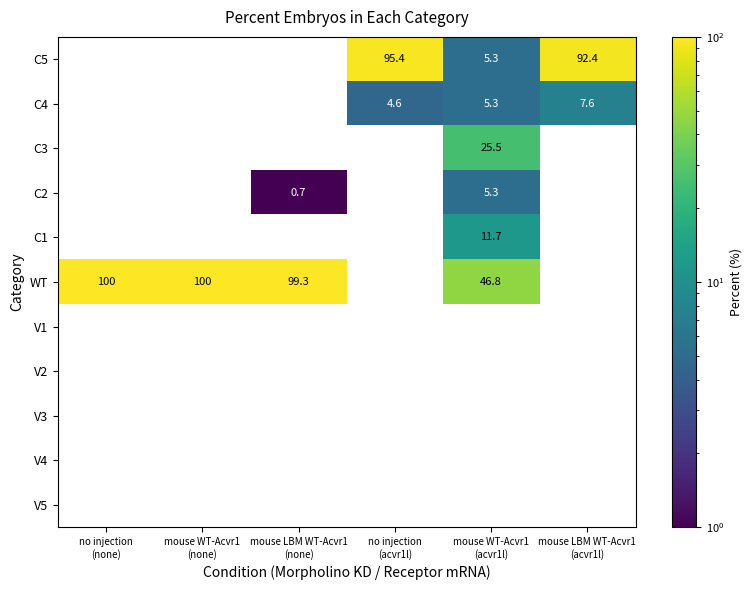

What is the highest value of the WT series?

100.0